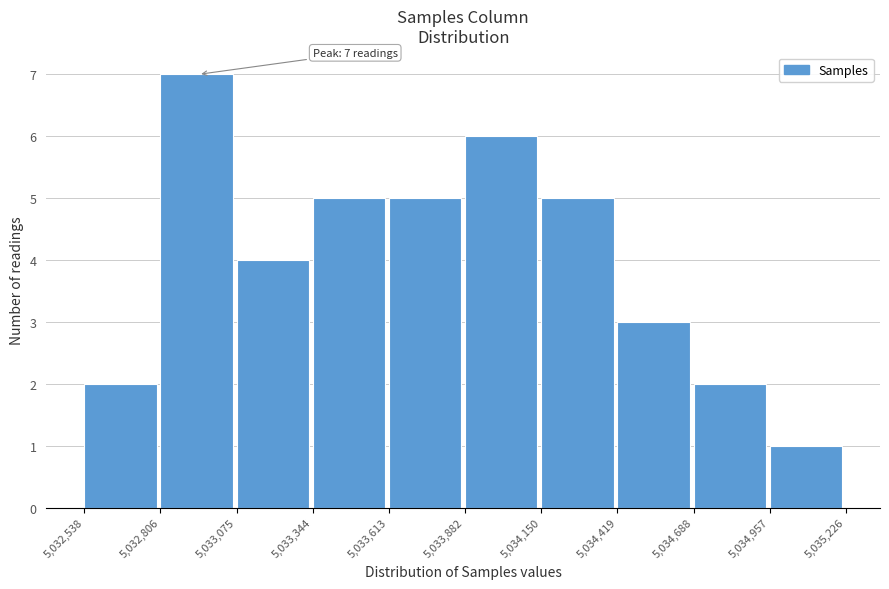

Which range on the x-axis has the tallest bar?

5,032,806 to 5,033,075